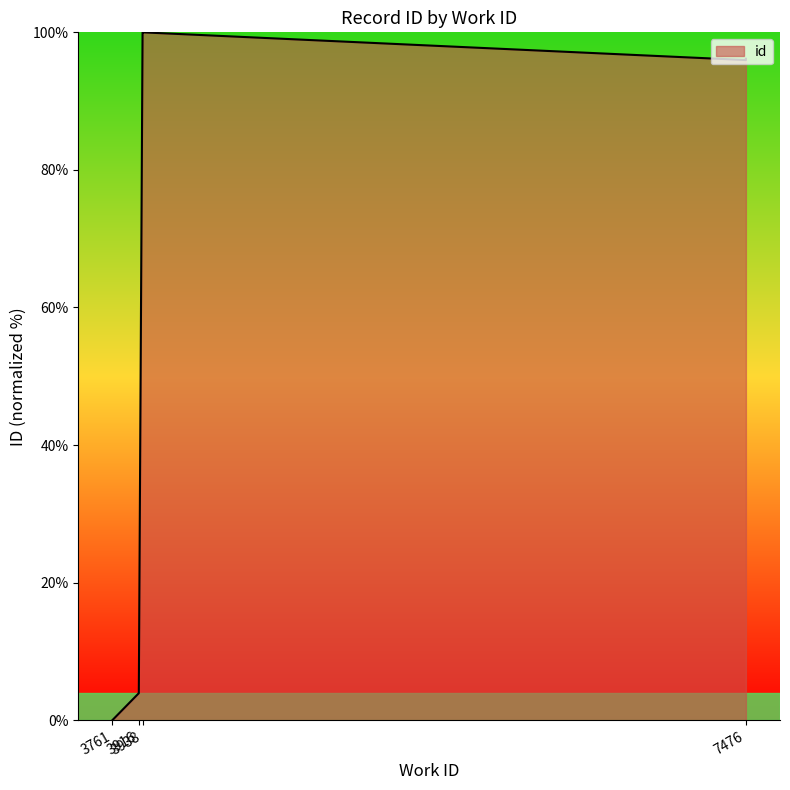

What is the value of the 6th point from the left?

96.0